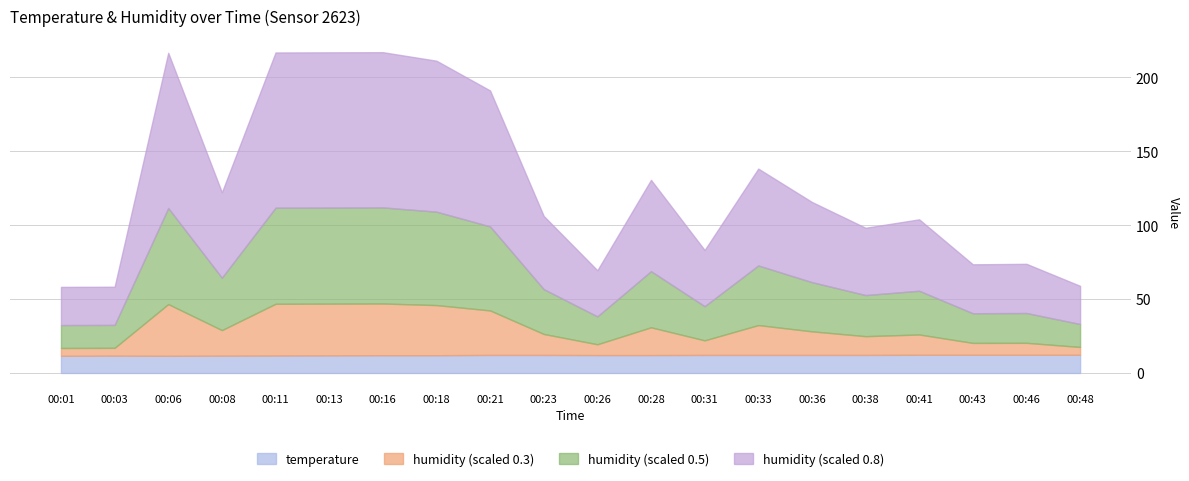

Which series has the largest range (max minus min)?

humidity